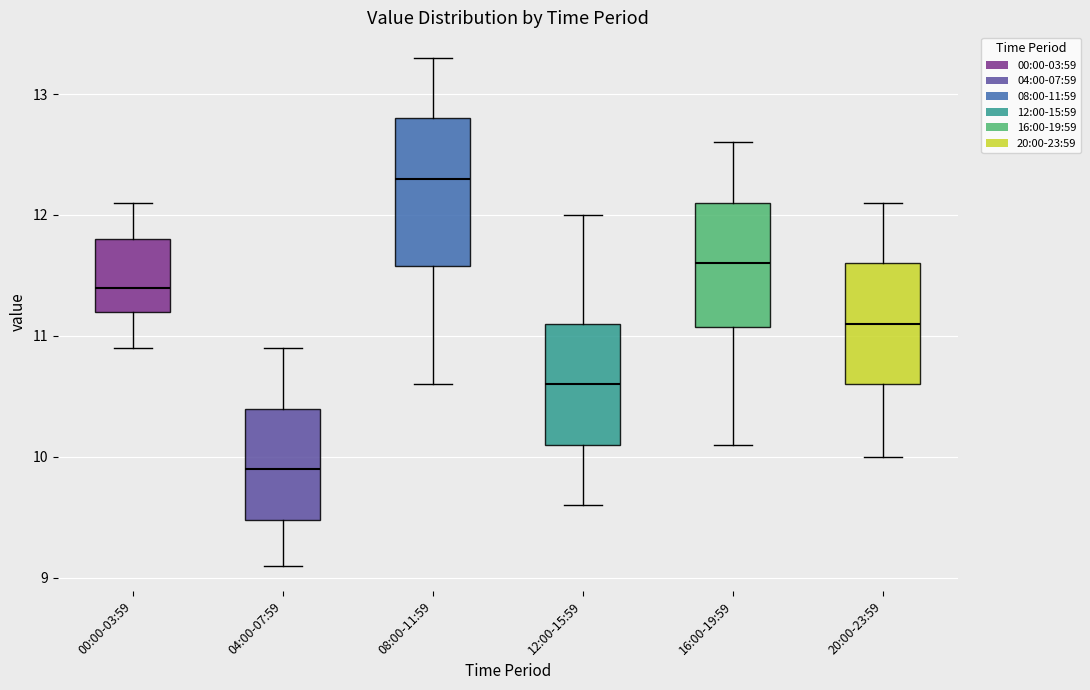

Reading left to right, transcribe this box plot: for each box, give where its median line is, the range the box spans, and where its two whiskers end, as read against the y-axis. The values are not printed on the chart, so give them approximately, as read against the axis.

00:00-03:59: median 11.4, box 11.2 to 11.8, whiskers 10.9 to 12.1
04:00-07:59: median 9.9, box 9.5 to 10.4, whiskers 9.1 to 10.9
08:00-11:59: median 12.3, box 11.6 to 12.8, whiskers 10.6 to 13.3
12:00-15:59: median 10.6, box 10.1 to 11.1, whiskers 9.6 to 12.0
16:00-19:59: median 11.6, box 11.1 to 12.1, whiskers 10.1 to 12.6
20:00-23:59: median 11.1, box 10.6 to 11.6, whiskers 10.0 to 12.1